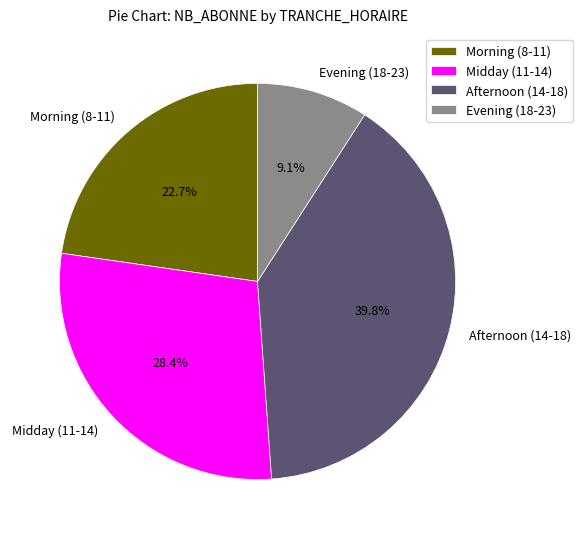

To the nearest percent, what is the difference between the largest and smallest slice percentages?

31%